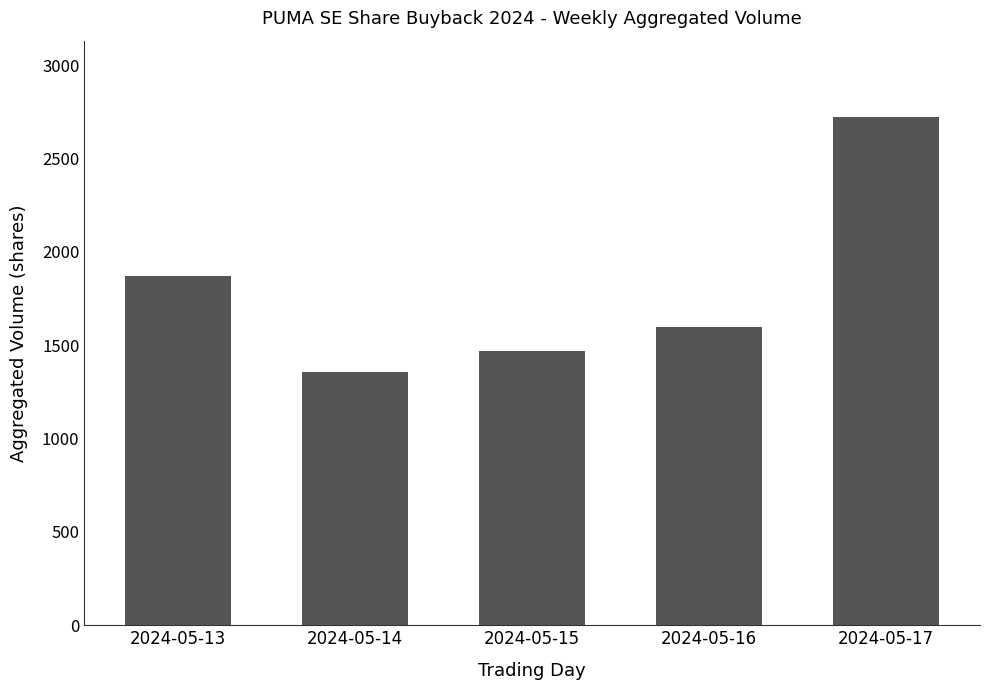

How many bars are there in total?

5